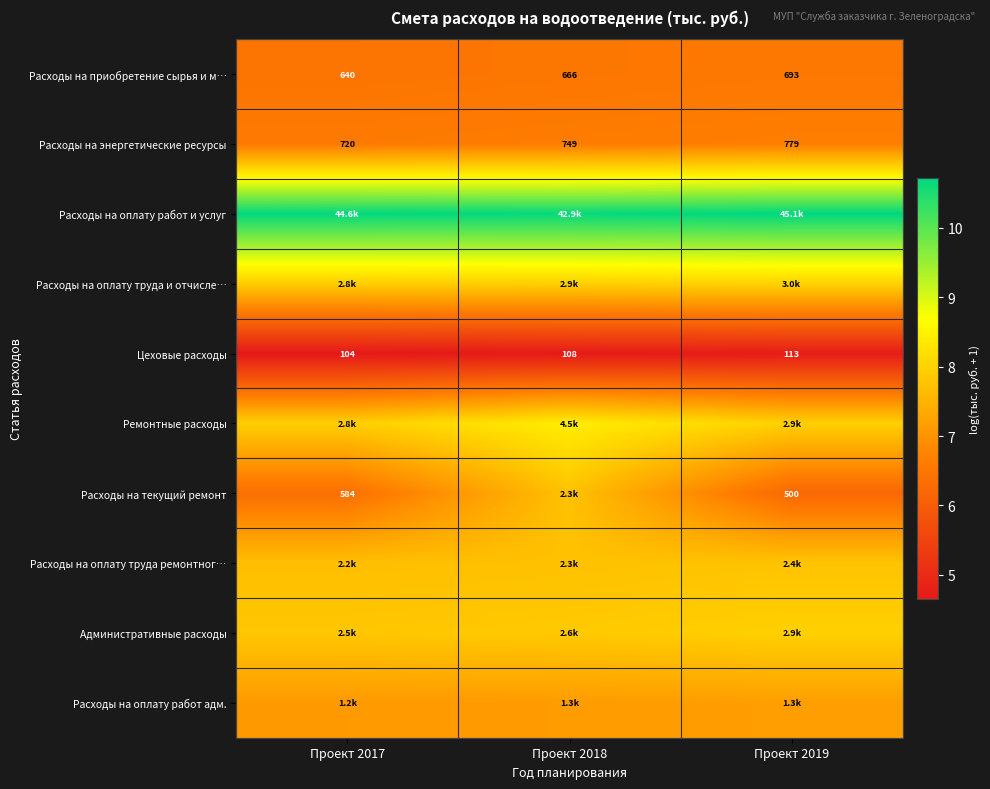

What is the difference between the maximum and minimum values in the Административные расходы series?

0.1